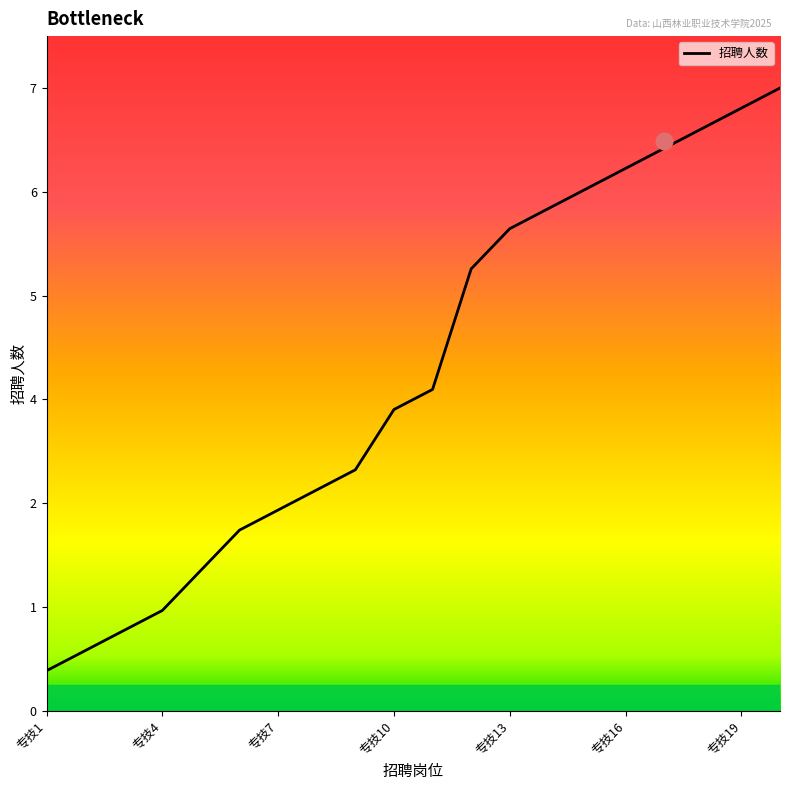

Is this an area chart (filled region under the line)?

No